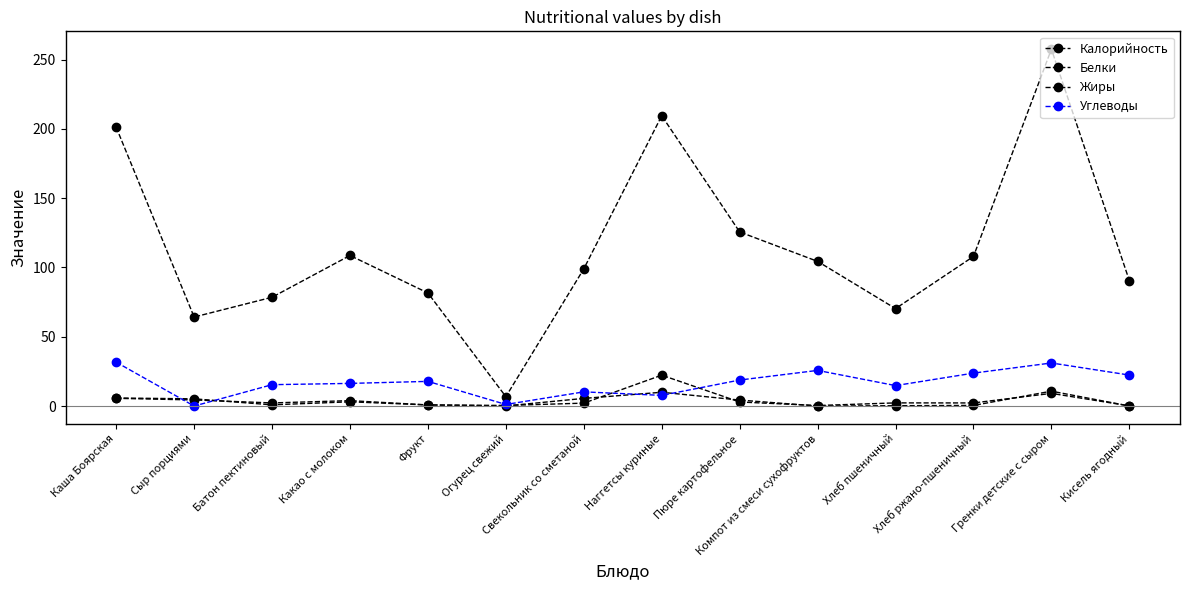

True or false: Жиры has a value of 7.6 at Свекольник со сметаной.

False